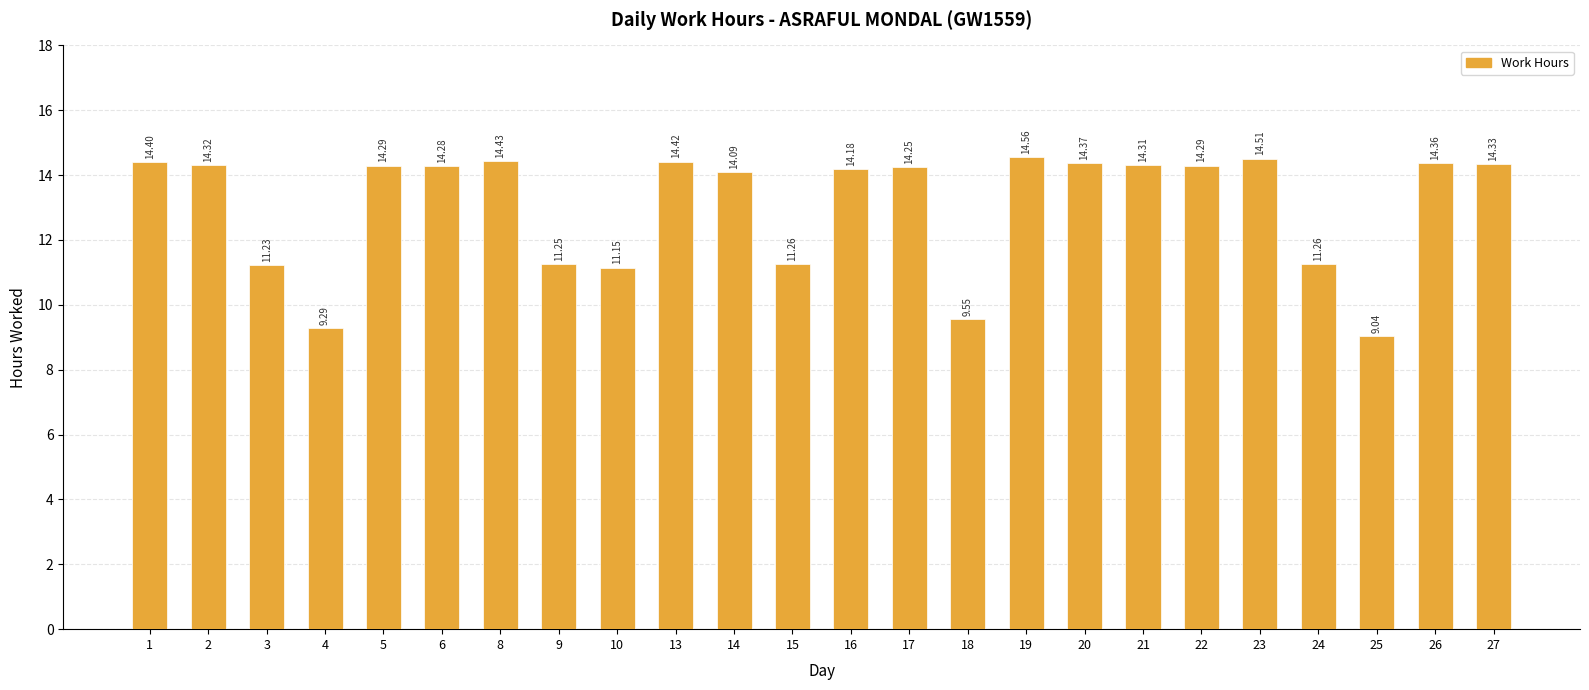

Count the number of categories in the chart.

24